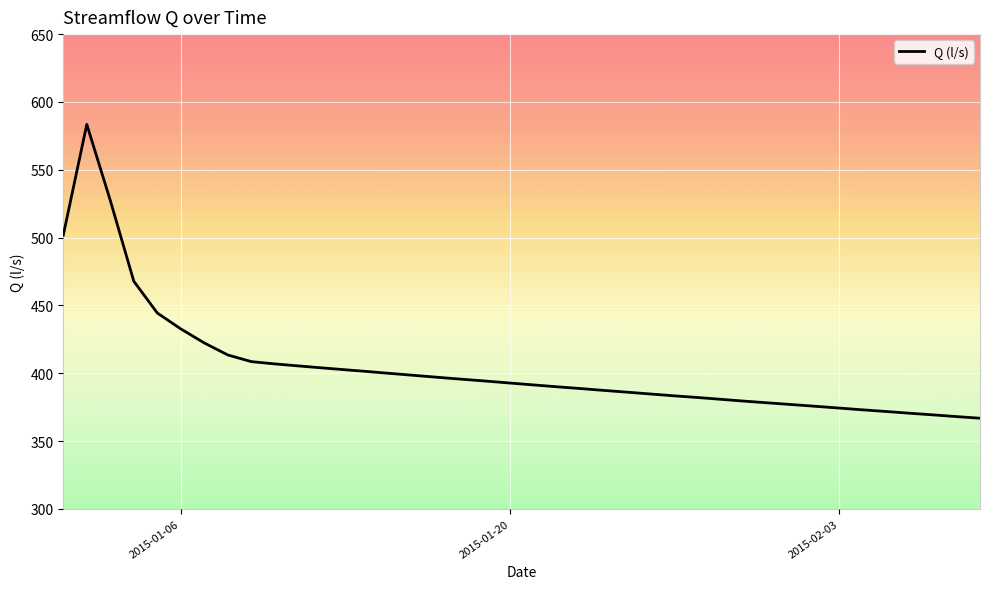

How many values exceed 392?

20